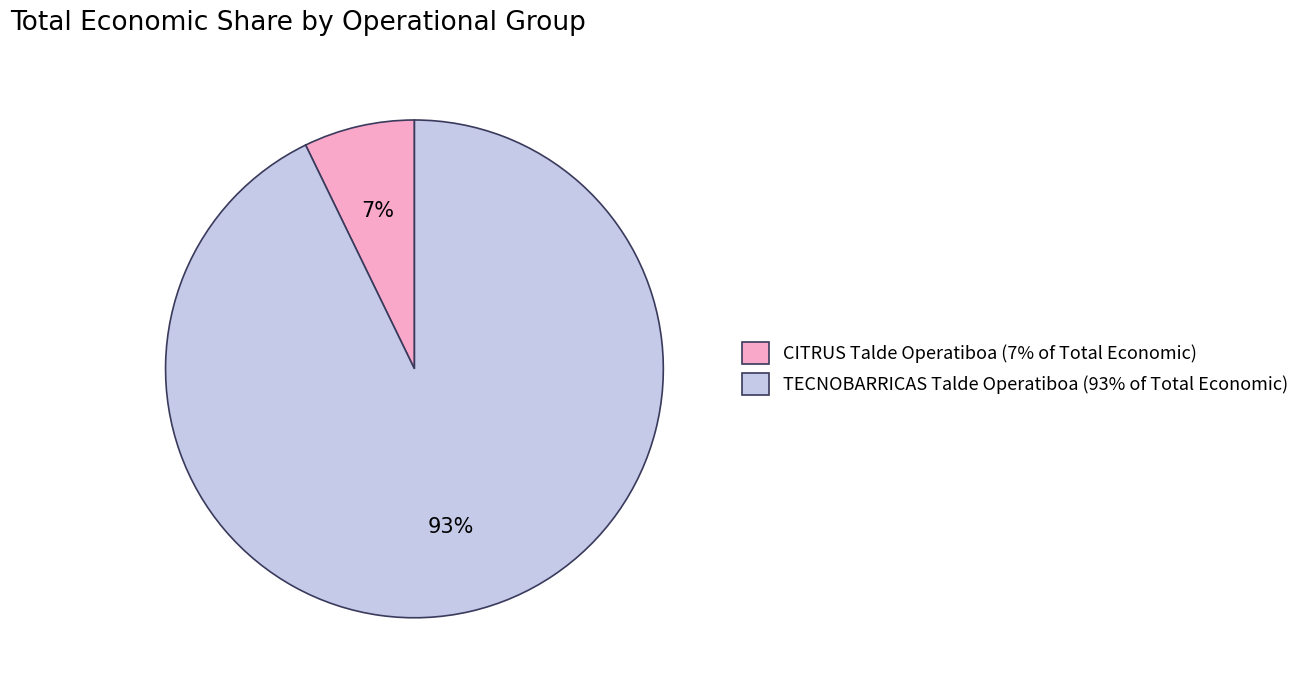

Does CITRUS Talde Operatiboa account for over 50% of the chart?

No